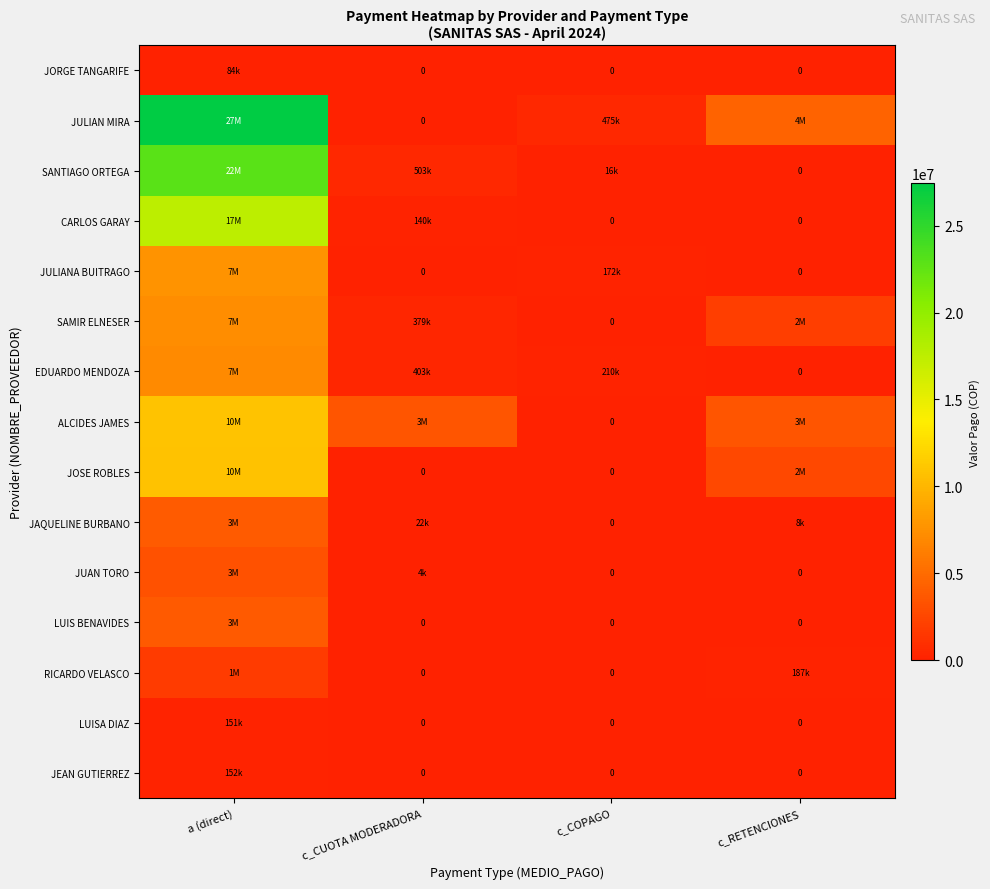

Is it true that JORGE TANGARIFE equals 53979 at c_COPAGO?

False